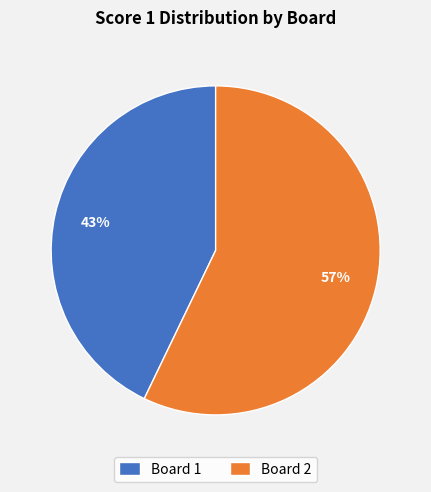

Does Board 1 represent more than half of the total?

No